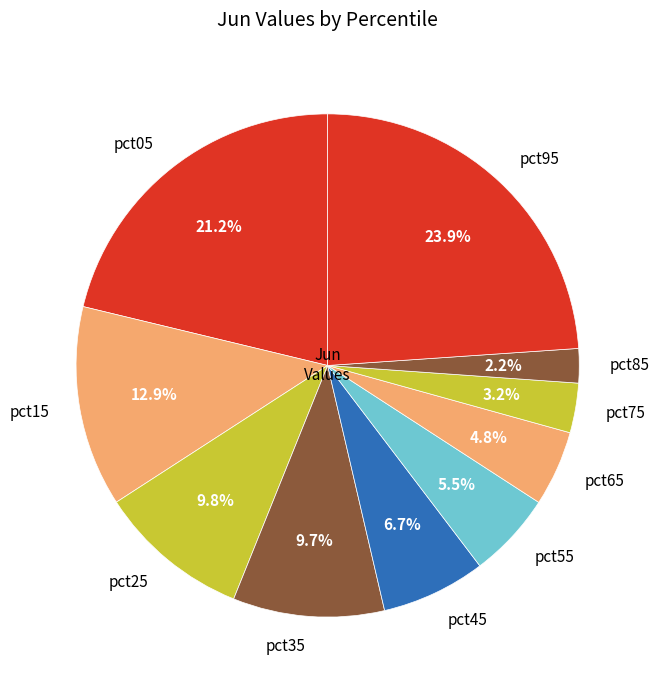

How many slices are in this pie chart?

10